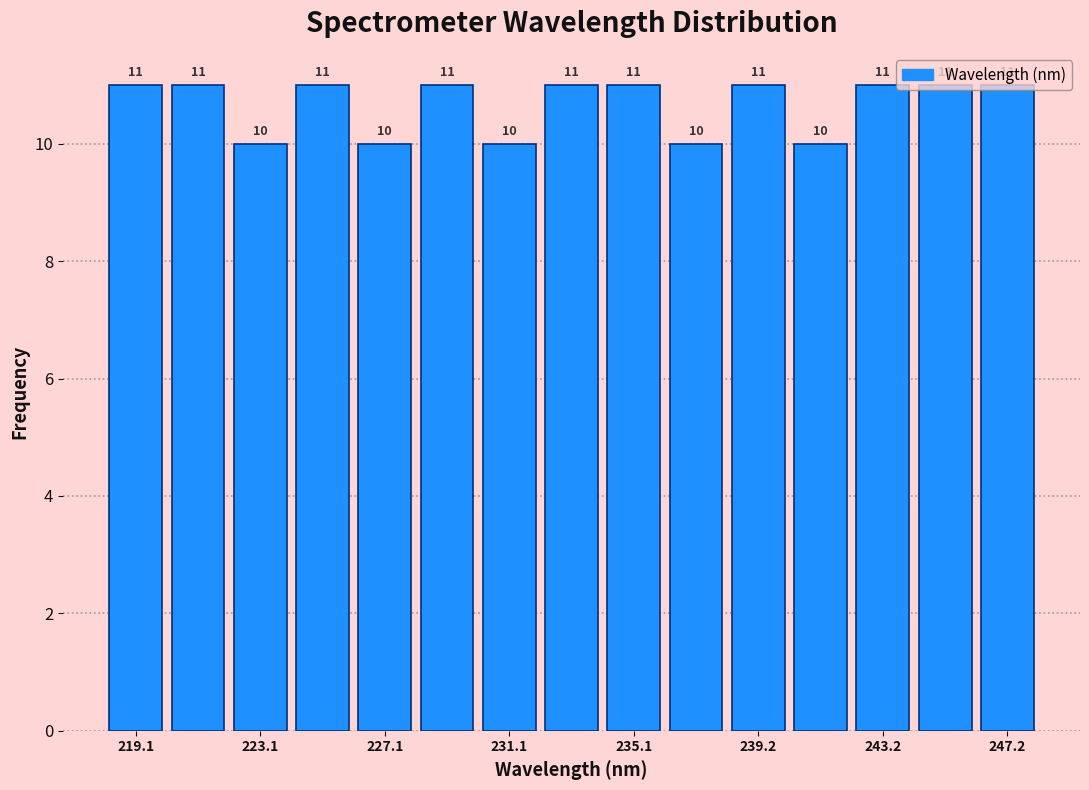

Reading left to right, list every bar in this chart as the range it spans on the x-axis followed by its height. The bar edges are not printed on the chart, so give them approximately, as read against the axis.

218 to 220: 11
220 to 222: 11
222 to 224: 10
224 to 226: 11
226 to 228: 10
228 to 230: 11
230 to 232: 10
232 to 234: 11
234 to 236: 11
236 to 238: 10
238 to 240: 11
240 to 242: 10
242 to 244: 11
244 to 246: 11
246 to 248: 11